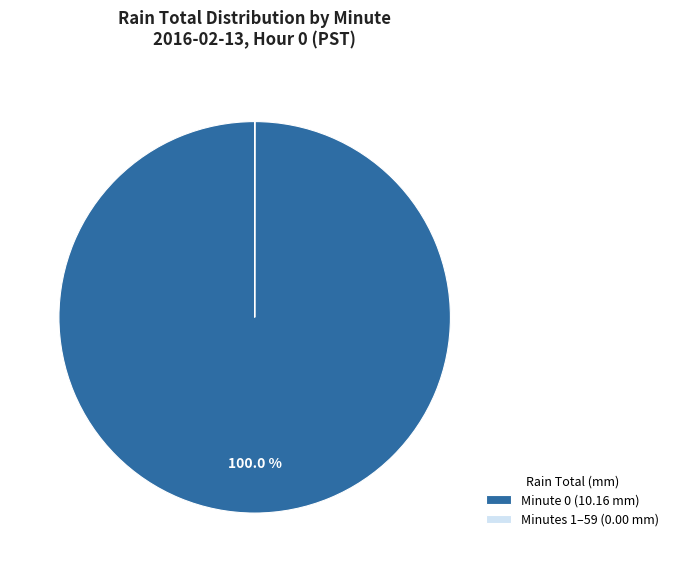

Does any single category account for the majority?

Yes